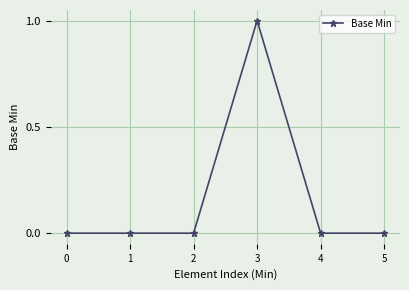

What is the change in value from 2 to 3?

+1